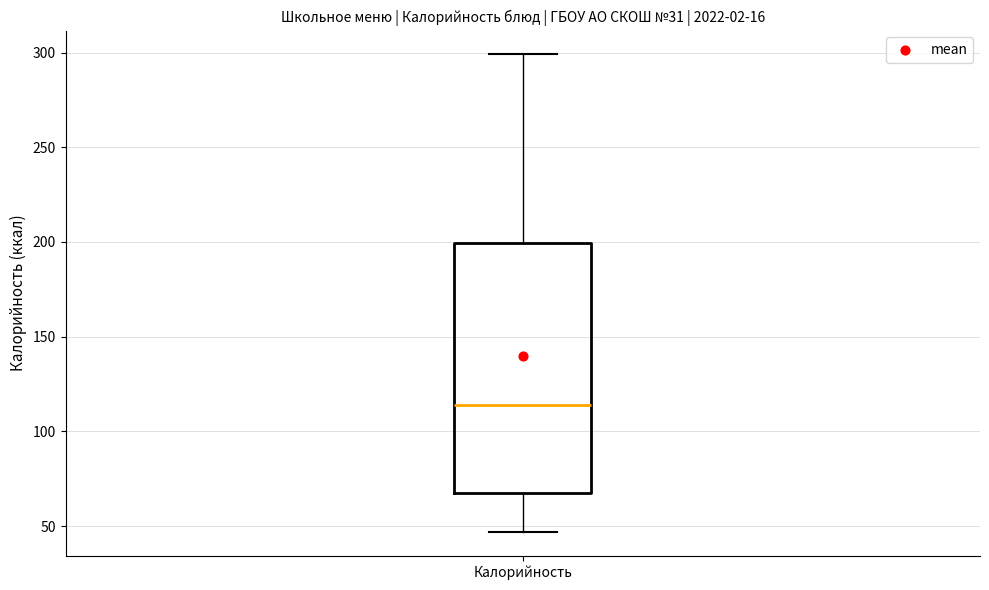

Where does the upper whisker of the box for Калорийность end on the y-axis? The values are not printed on the chart, so give them approximately, as read against the axis.

300